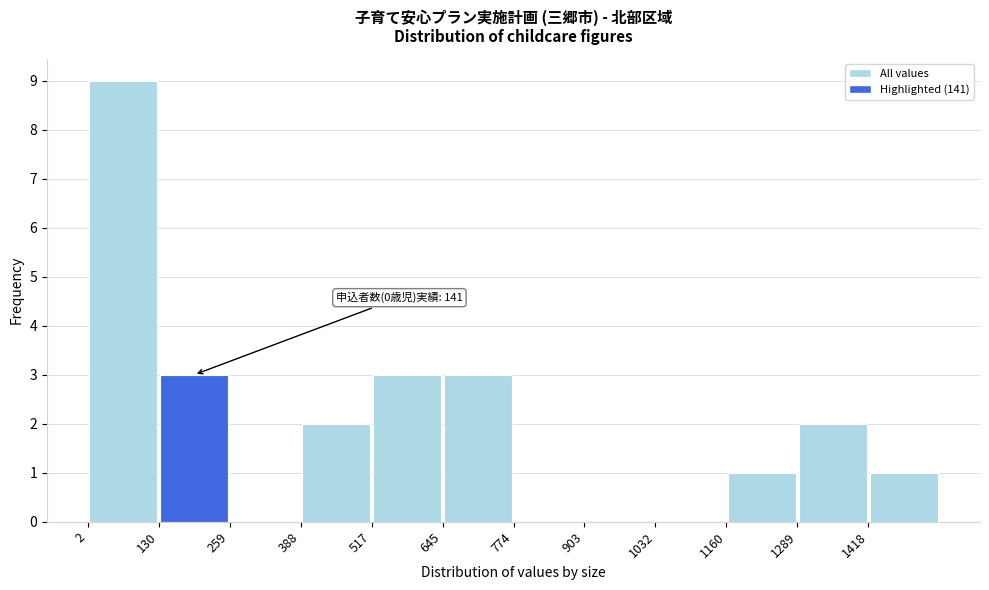

Over which range of the x-axis is the bar tallest?

0 to 140